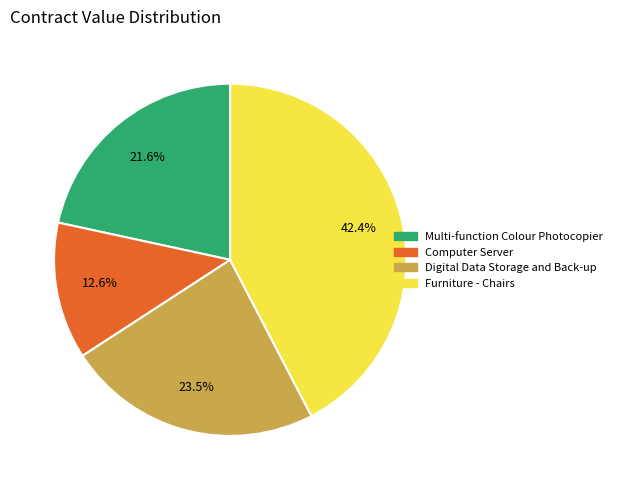

Which has a higher value, Digital Data Storage and Back-up or Furniture - Chairs?

Furniture - Chairs